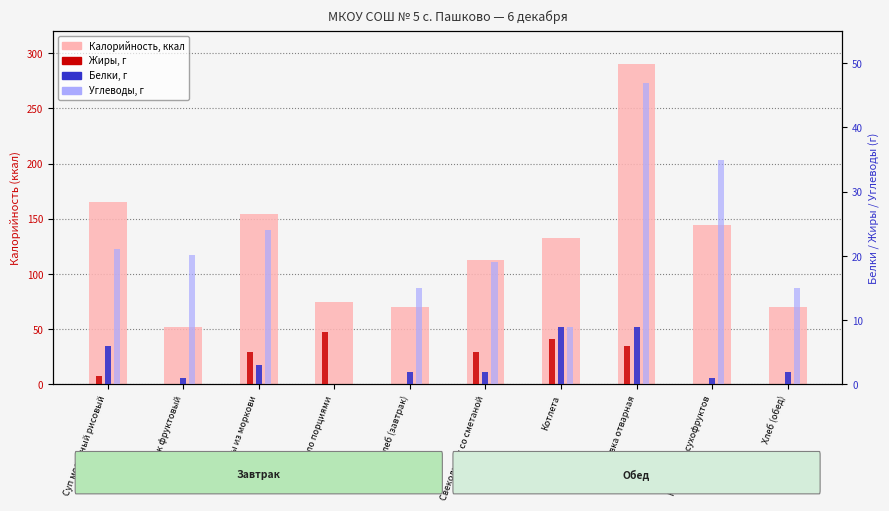

Which category has the lowest value in the Белки, г series?

Масло порциями